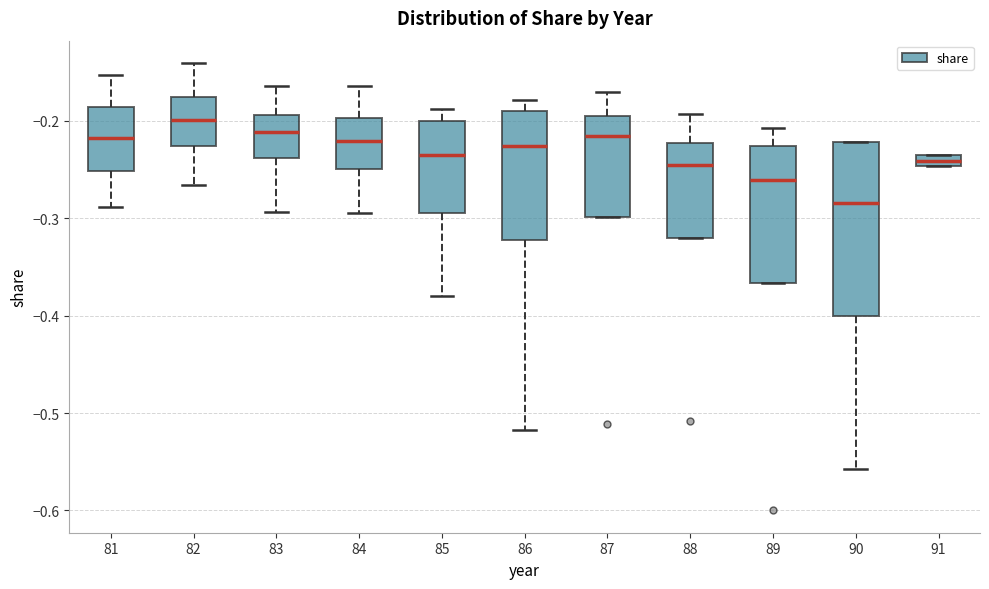

Which box has the highest median line?

82